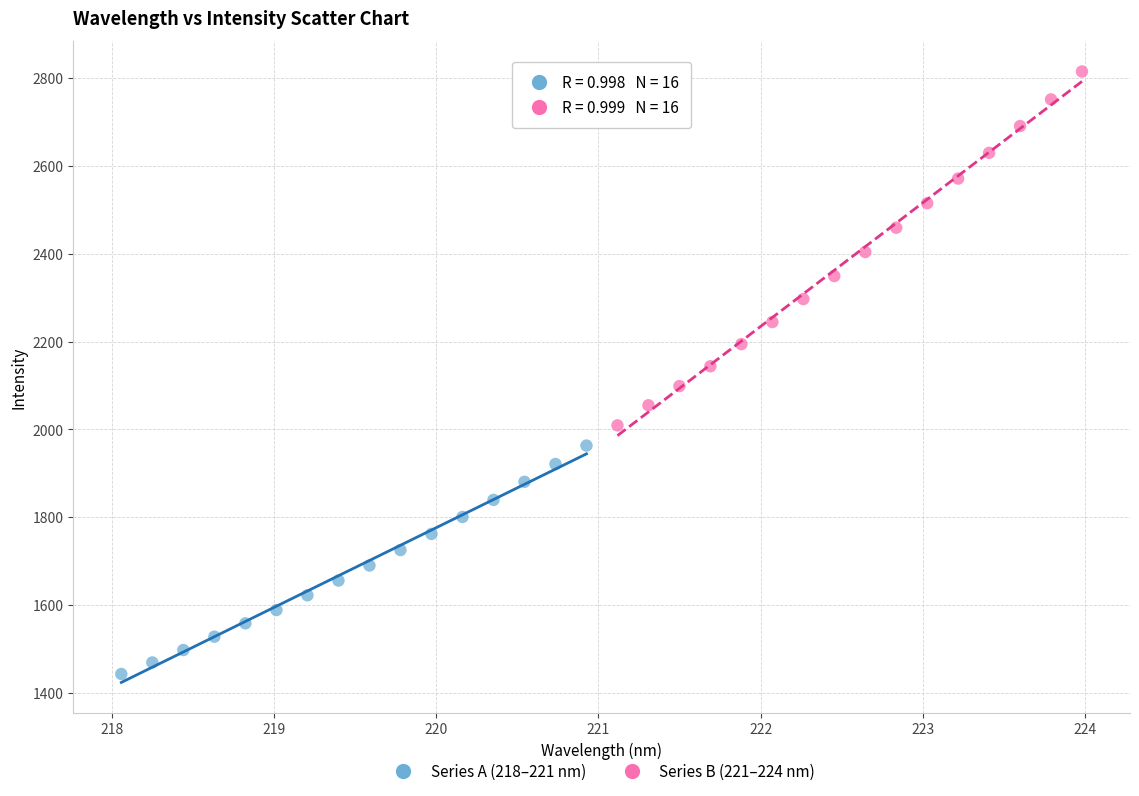

Which series has the largest Y range (max minus min)?

Series B (221–224 nm)